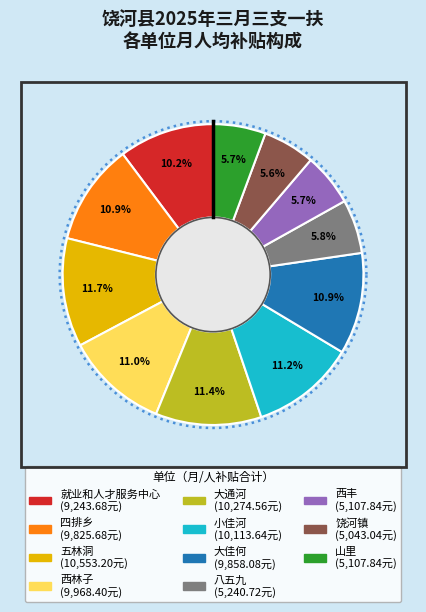

Count the number of slices in the pie.

11